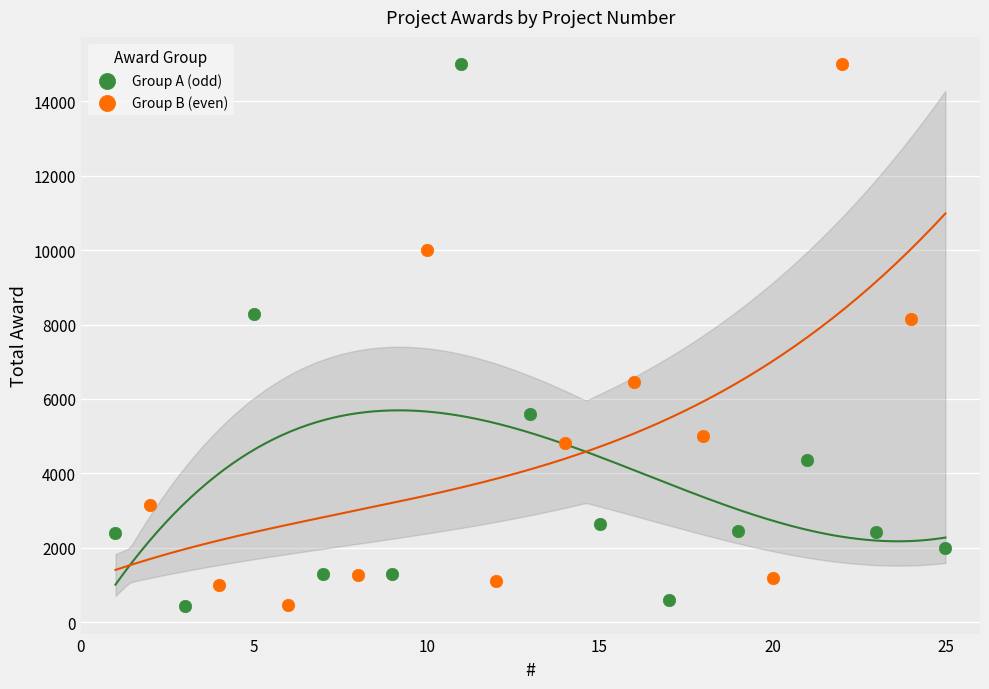

What are all the series names shown in the legend?

Group A (odd), Group B (even)